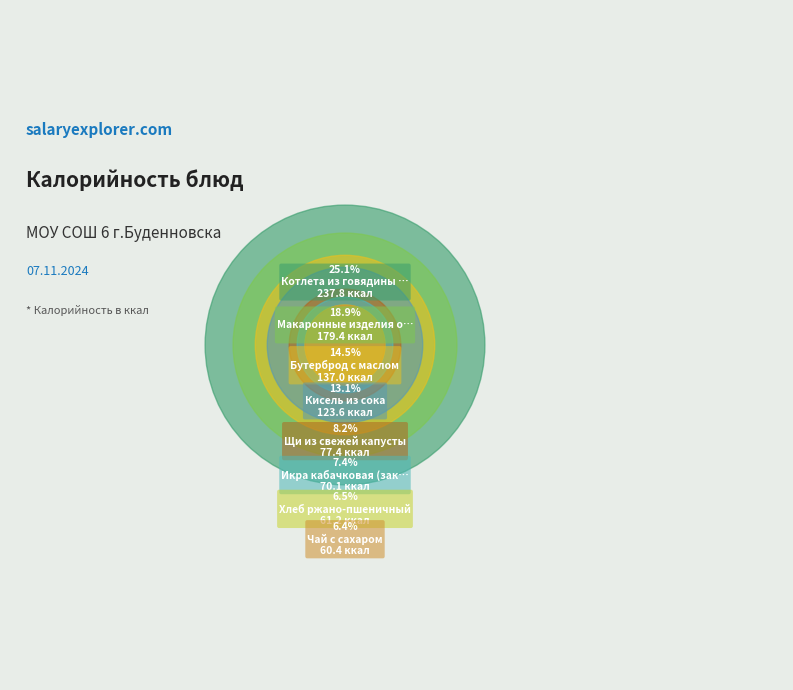

Which slice is the smallest?

Чай с сахаром